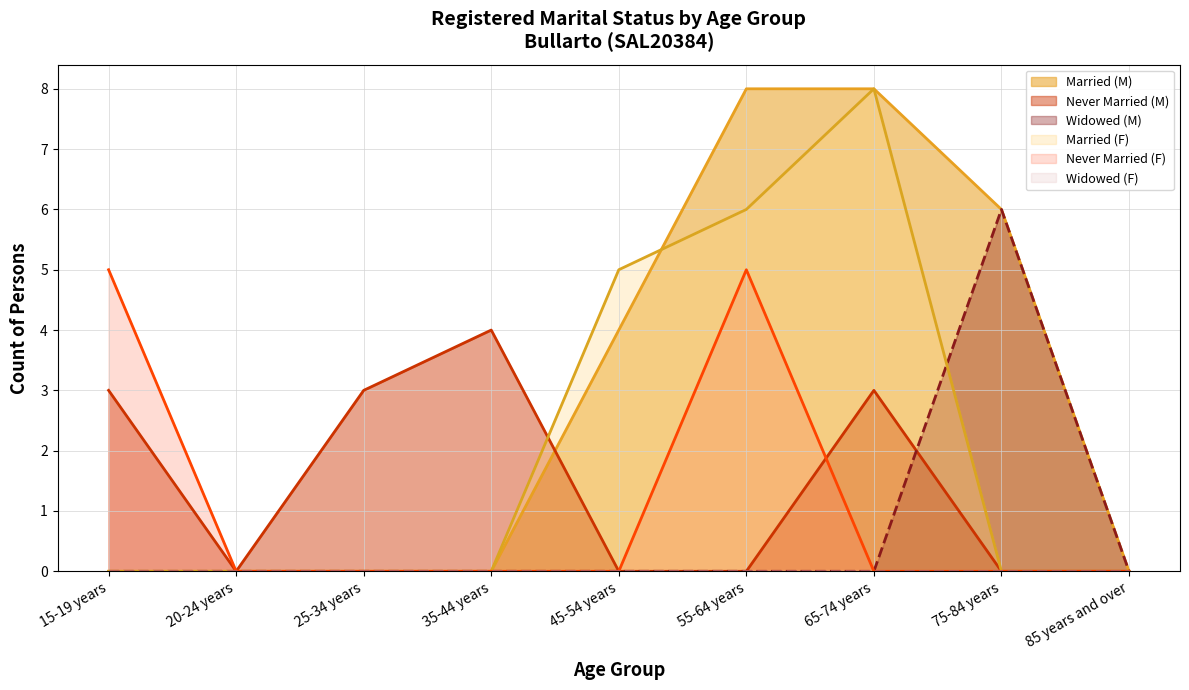

Which category has the highest value in the Widowed (M) series?

75-84 years